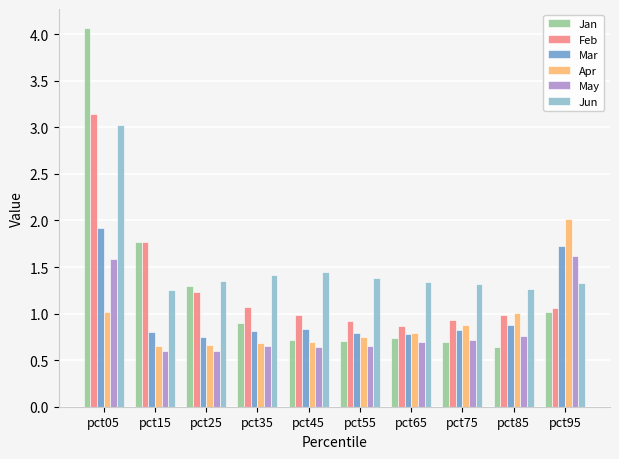

At which category is the sum across all series the highest?

pct05